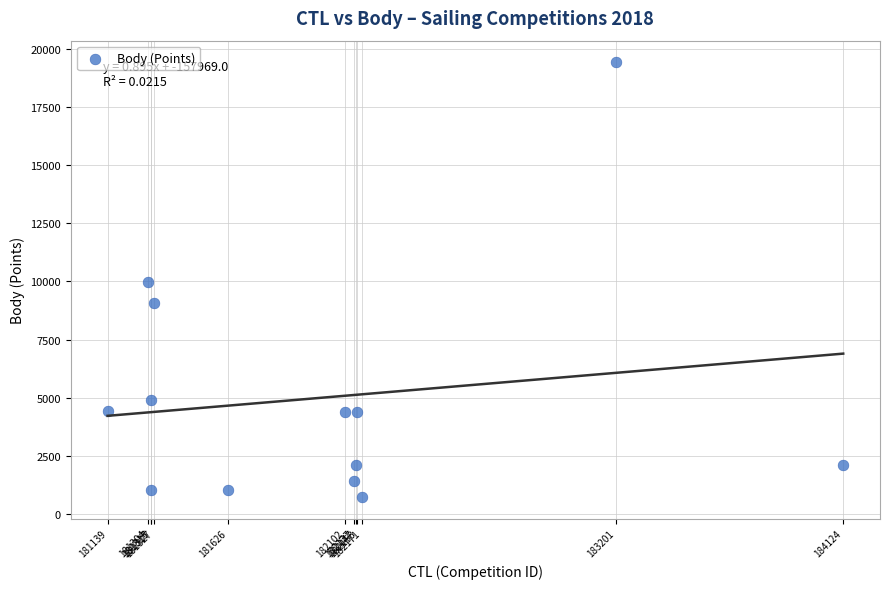

What is the range of Y values (max minus min)?

18665